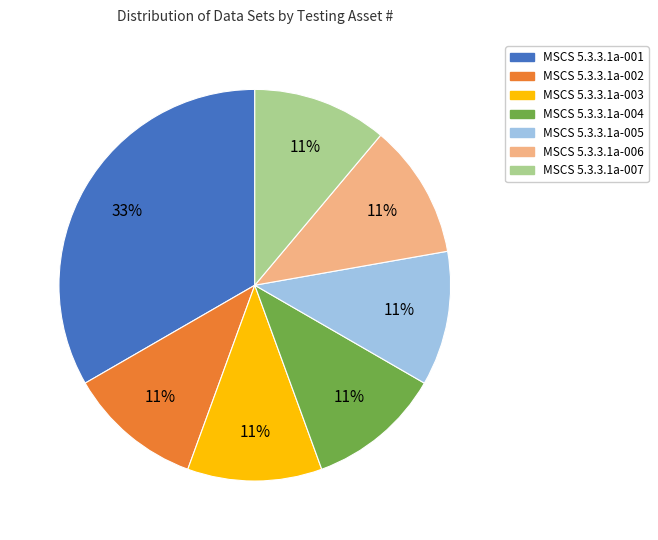

Does any single category account for the majority?

No